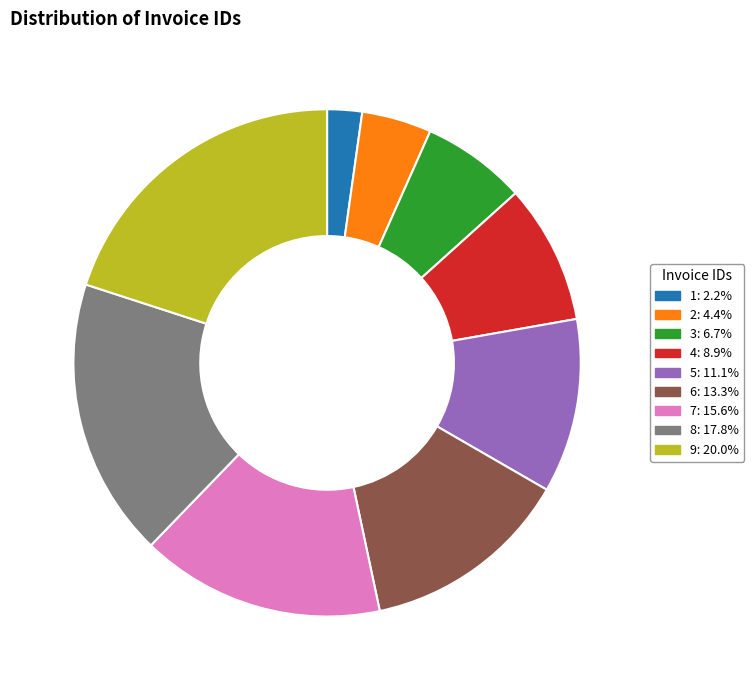

Is the sum of 9 and 7 greater than half?

No